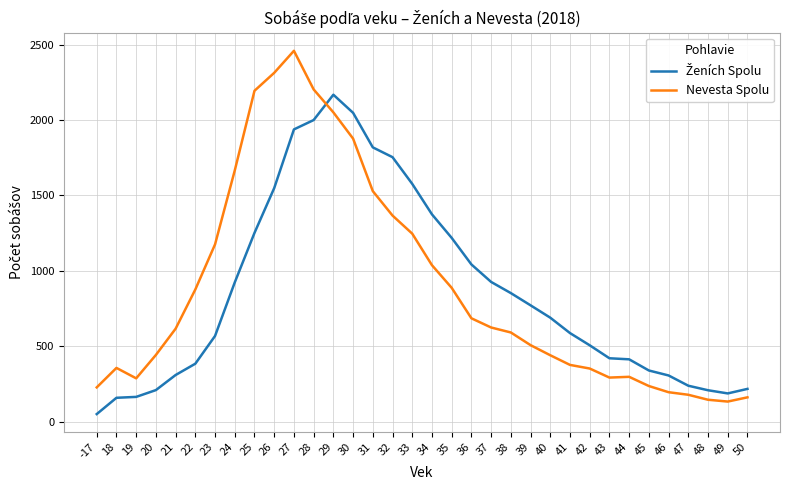

In Nevesta Spolu, how many points are lower than both neighbors (excluding endpoints)?

3